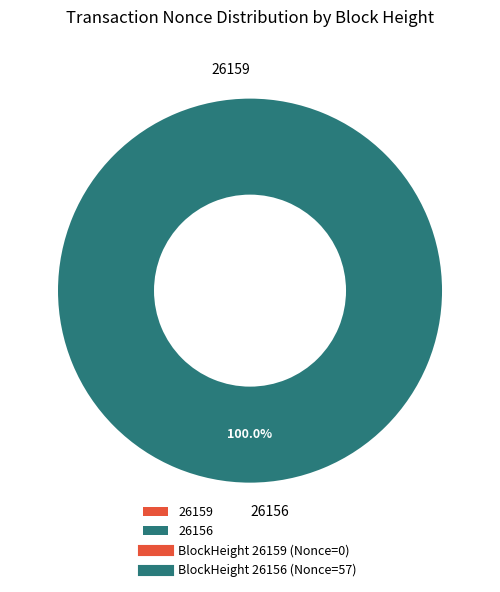

Rank the categories by value from lowest to highest.

26159, 26156